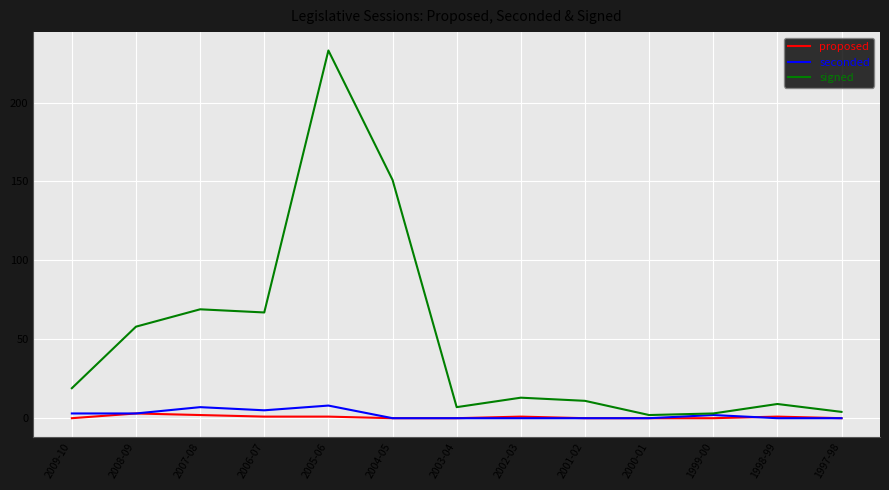

Between 2006-07 and 2004-05, which series saw the biggest shift?

signed